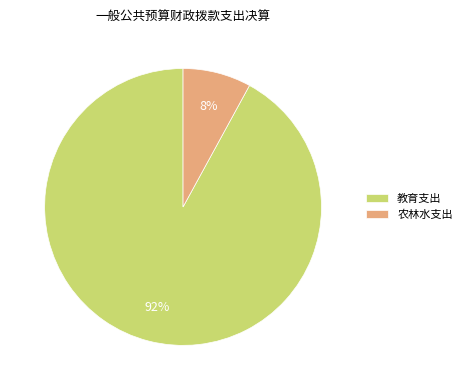

True or false: 教育支出 accounts for 99% of the total.

False